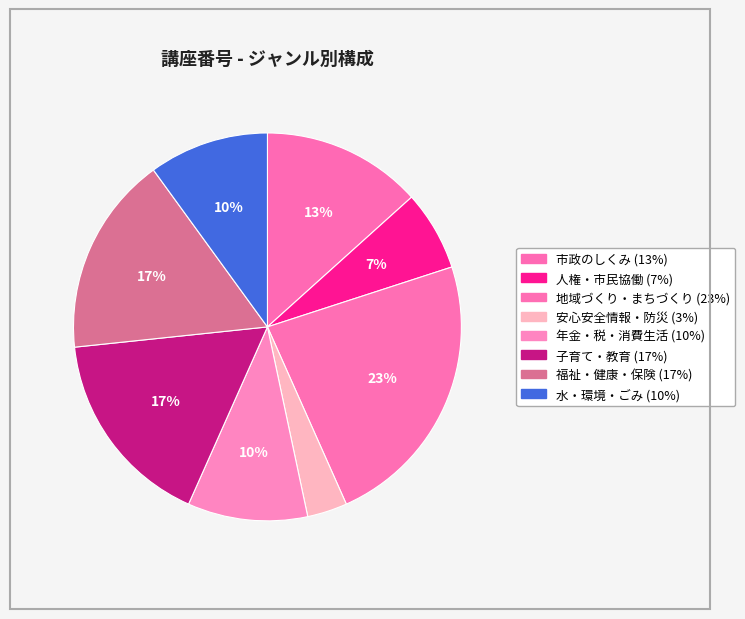

How many slices are in this pie chart?

8